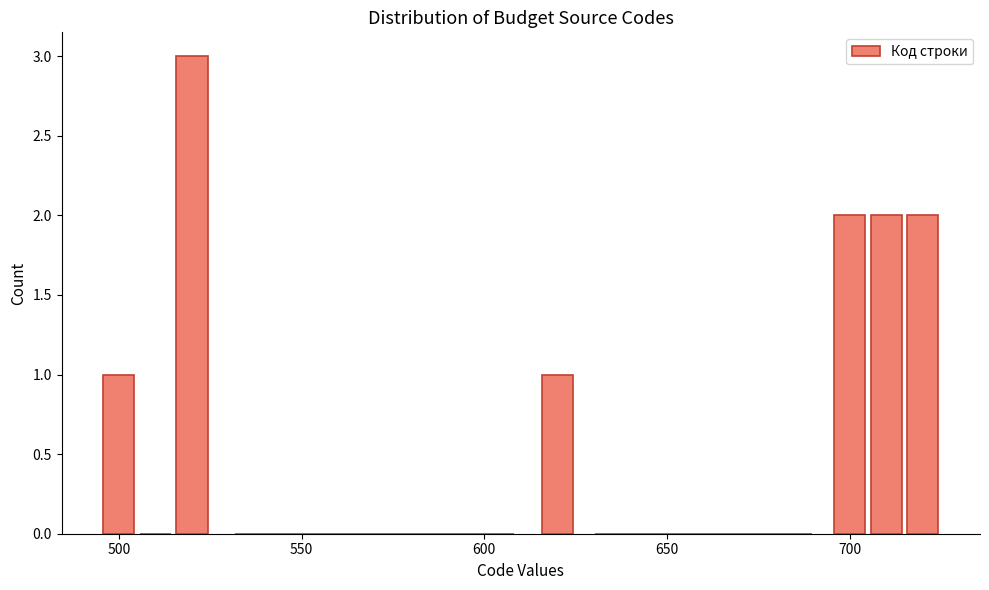

Read against the x-axis, roughly where is the centre of the tallest bar?

520